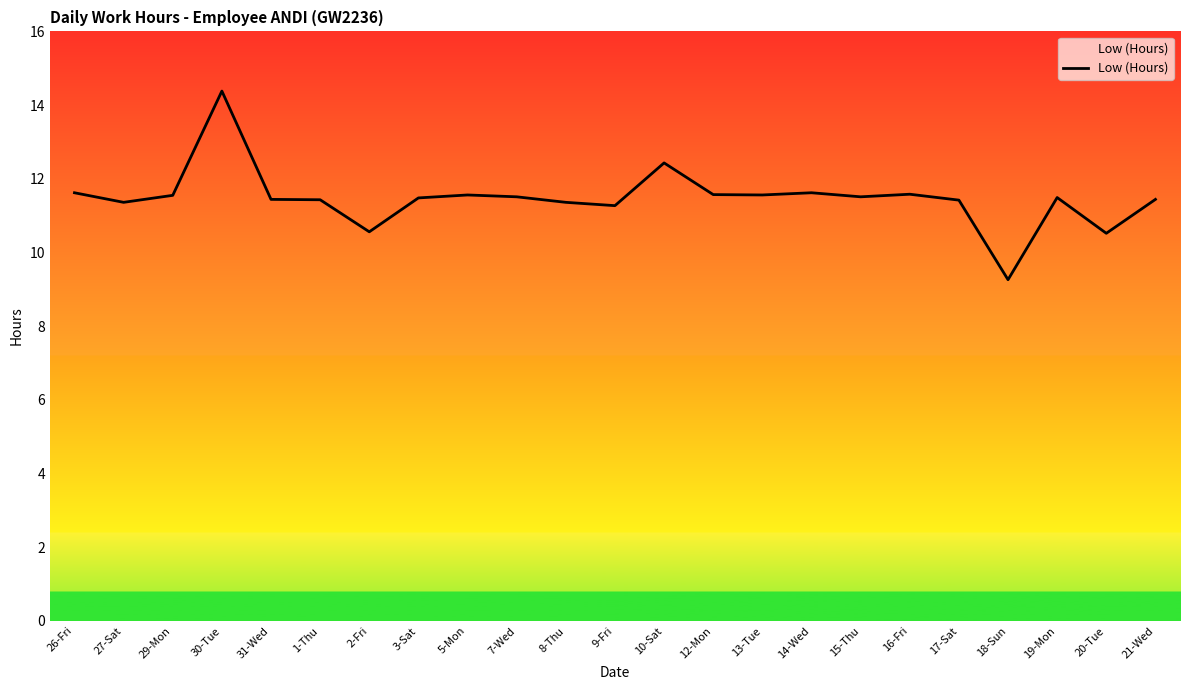

Which has a higher value, 21-Wed or 20-Tue?

21-Wed